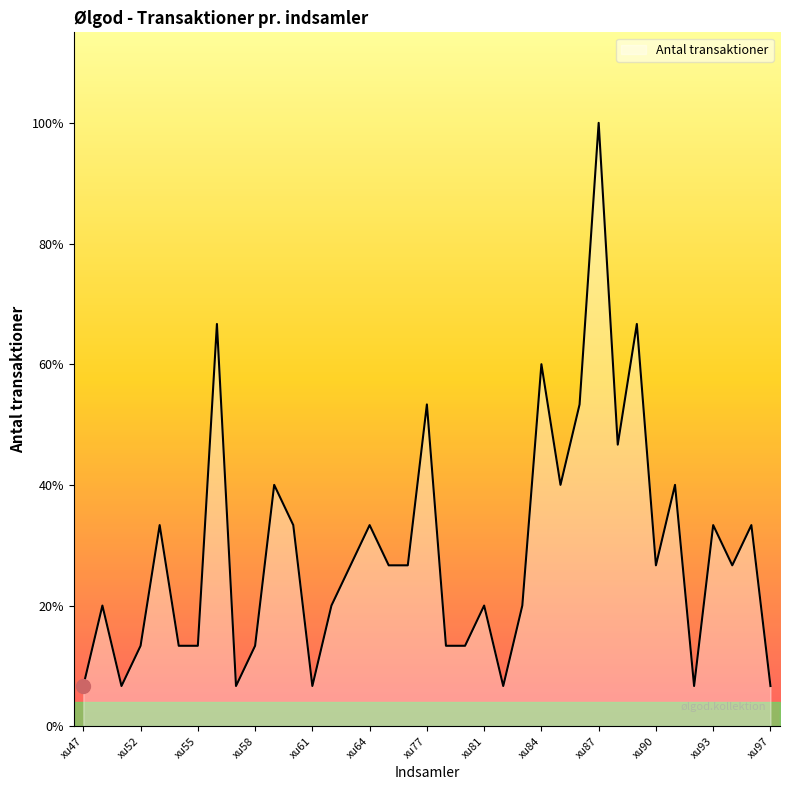

Does the chart display data point markers on the line(s)?

No